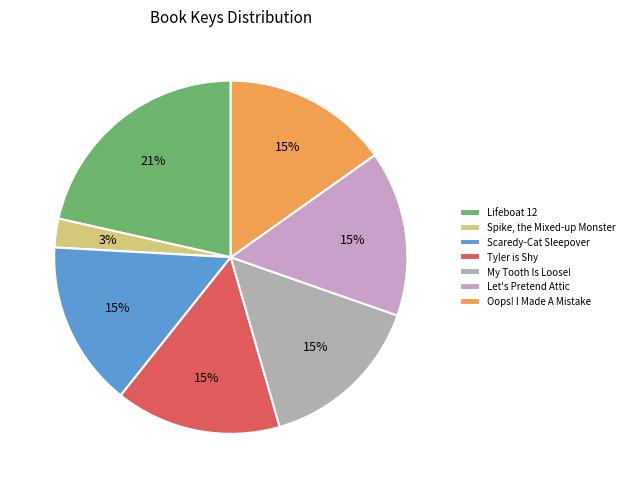

How many slices are in this pie chart?

7